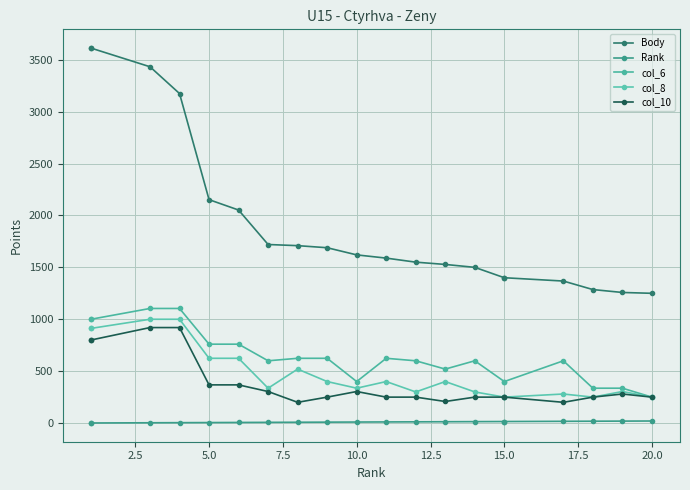

What is the average value of the Body series?

1945